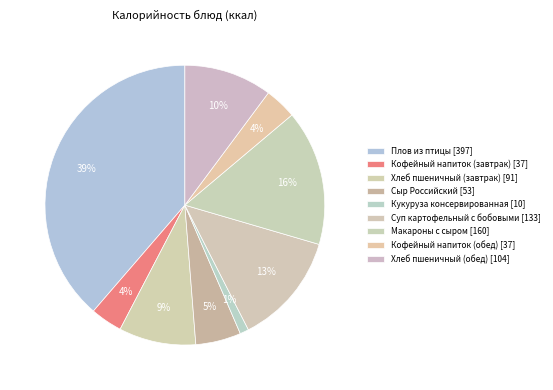

What is the total percentage of Хлеб пшеничный (обед) and Сыр Российский?

15.4%